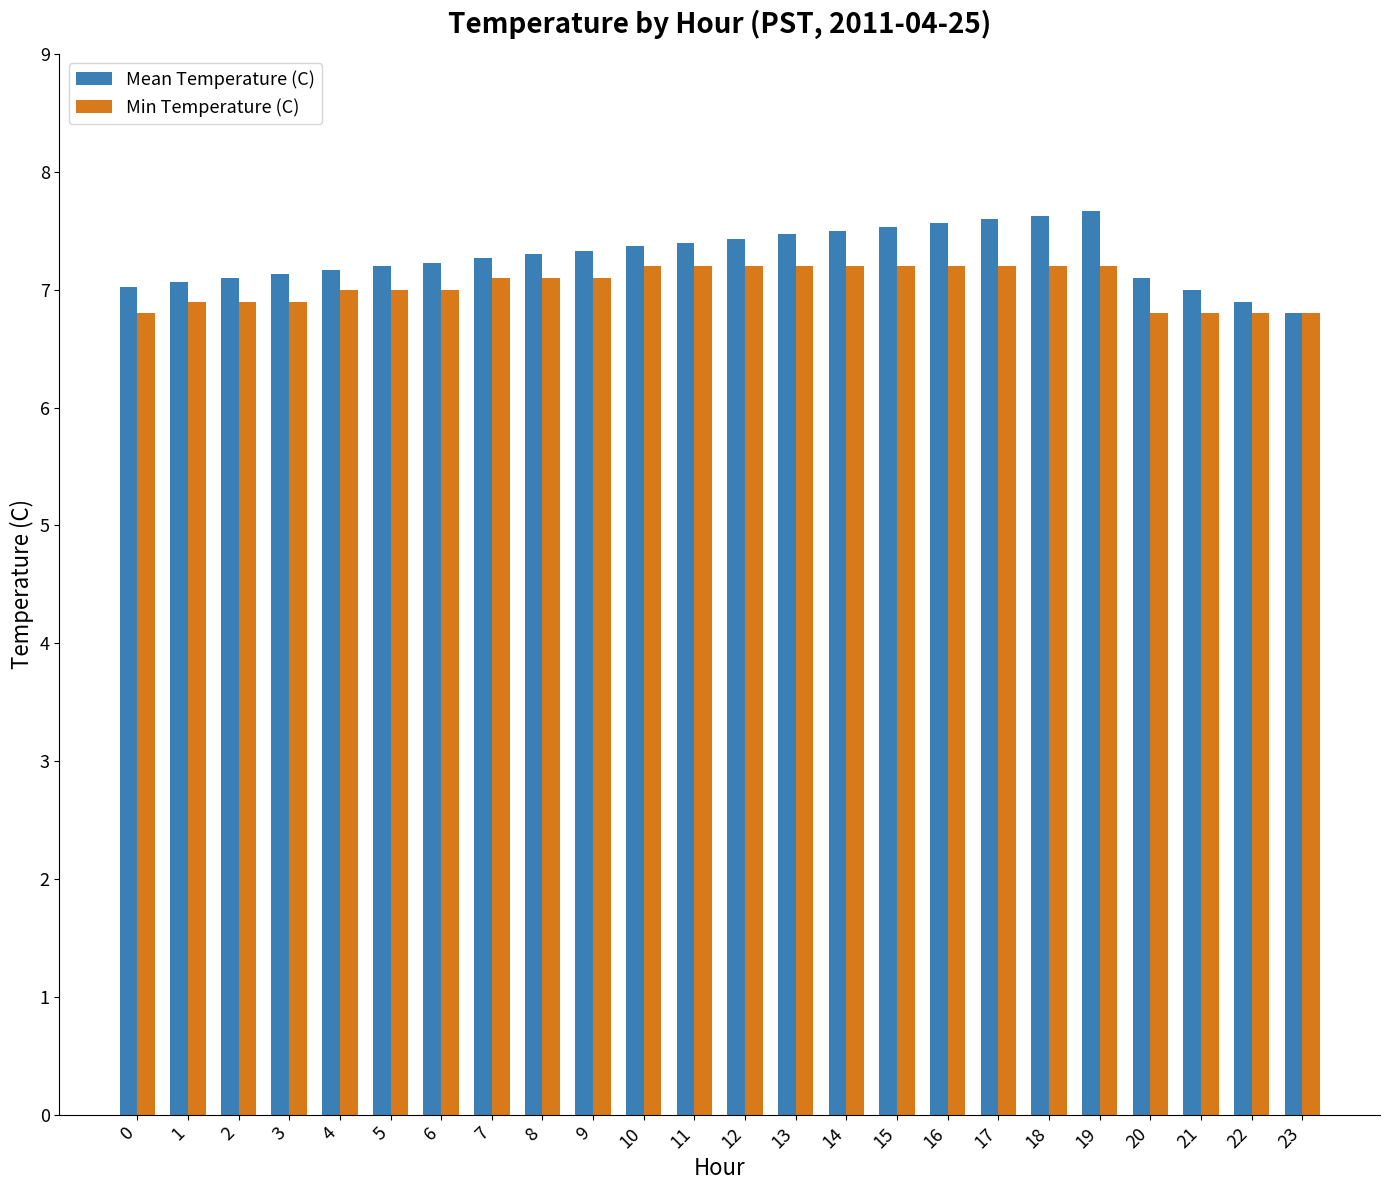

Are the bars horizontal?

No